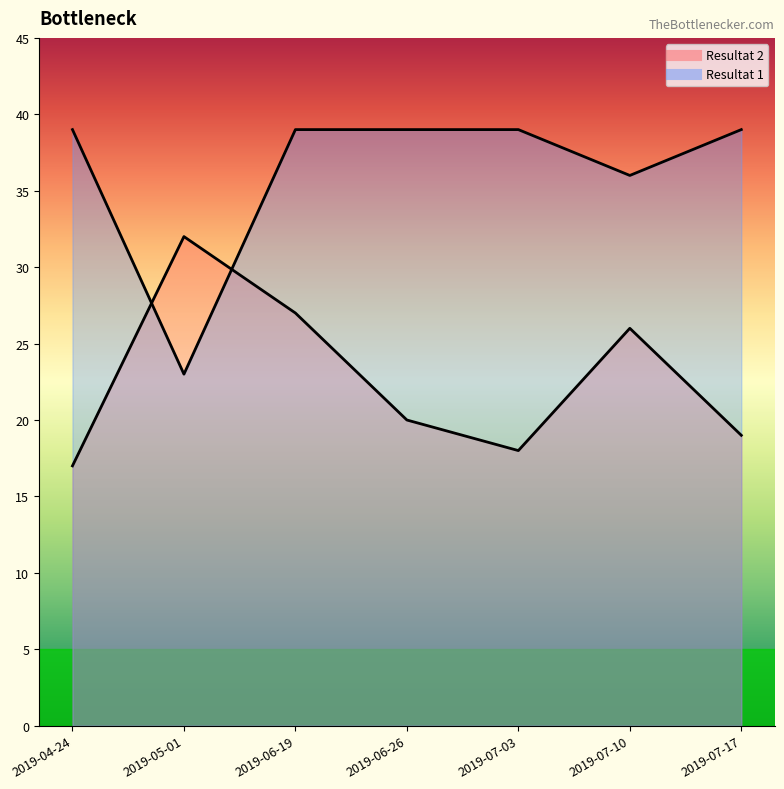

Rank the series by their average value, from lowest to highest.

Resultat 2, Resultat 1